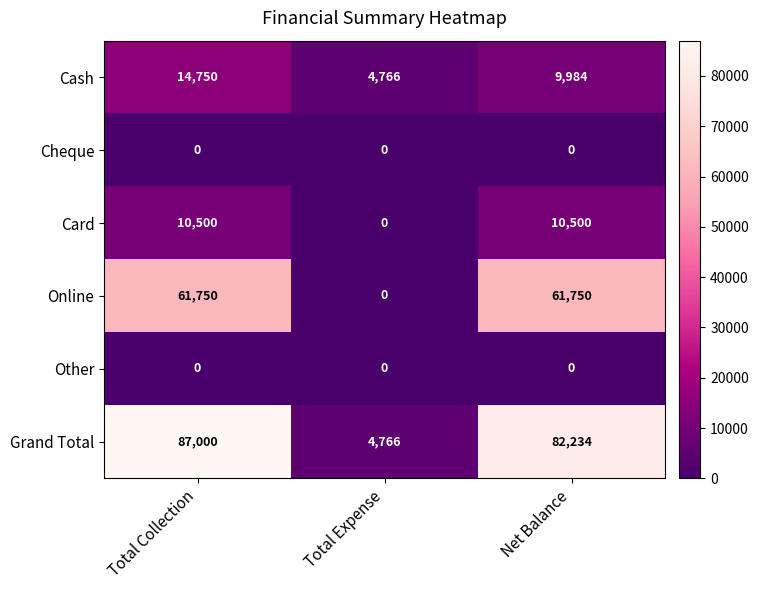

Which series has the largest total across all categories?

Grand Total